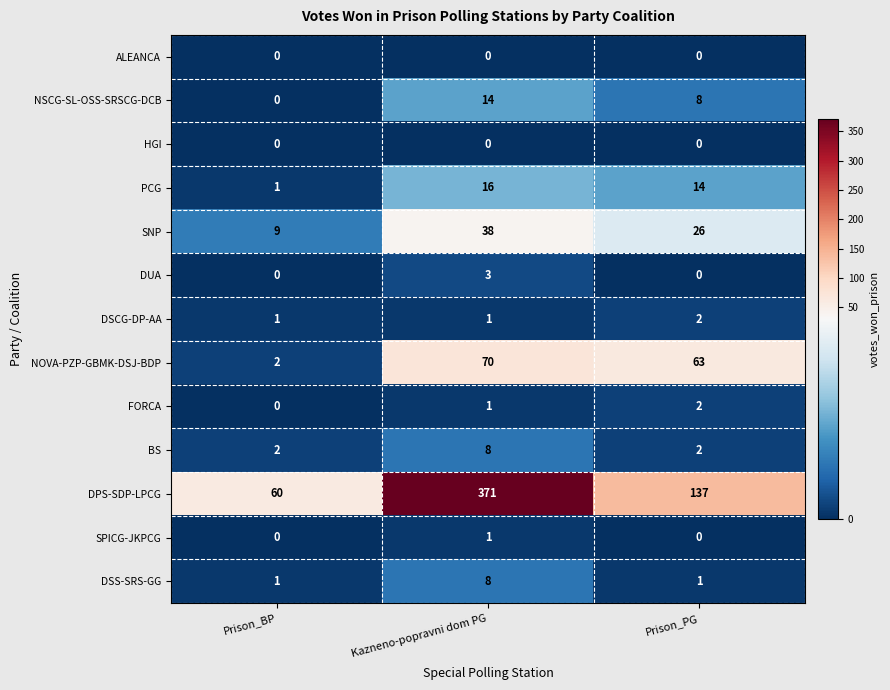

Is it true that NOVA-PZP-GBMK-DSJ-BDP equals 70 at Kazneno-popravni dom PG?

True